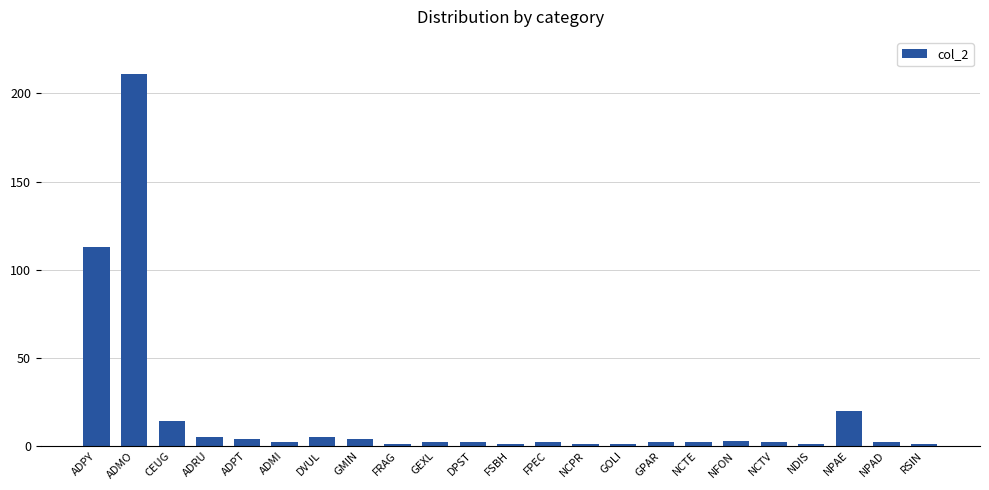

At which category does the chart reach its peak across all series?

ADMO